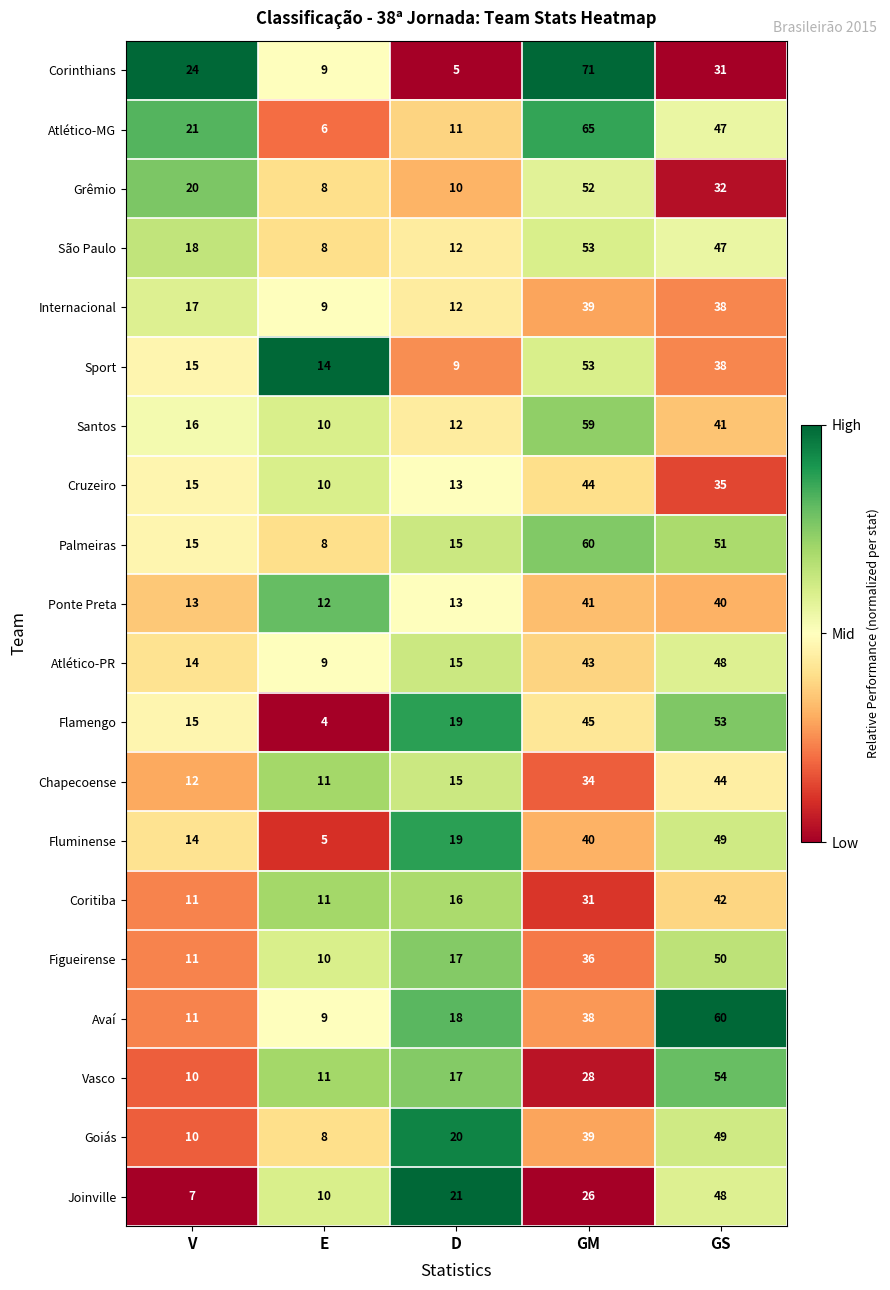

The Avaí series shows 18 at D. True or false?

True